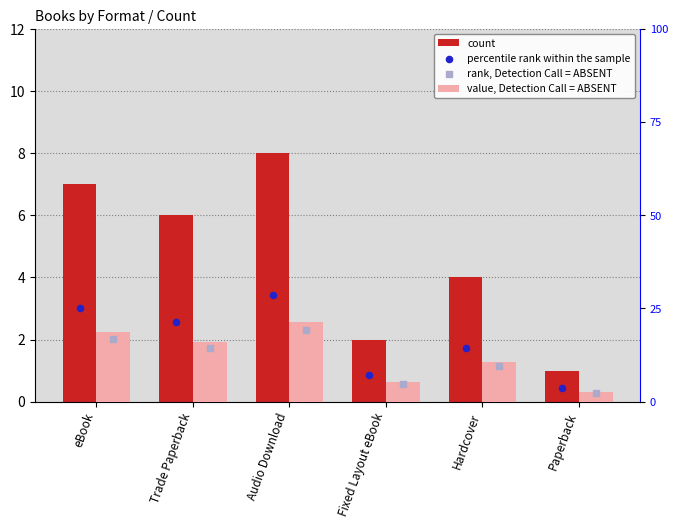

Which series has the largest total across all categories?

percentile rank within the sample